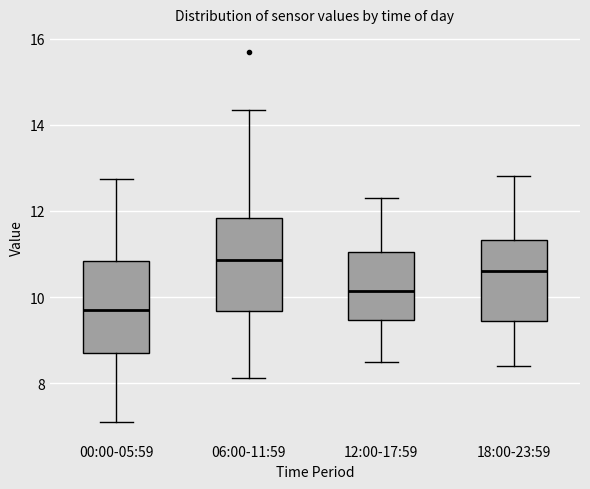

Which box's median line is the lowest?

00:00-05:59